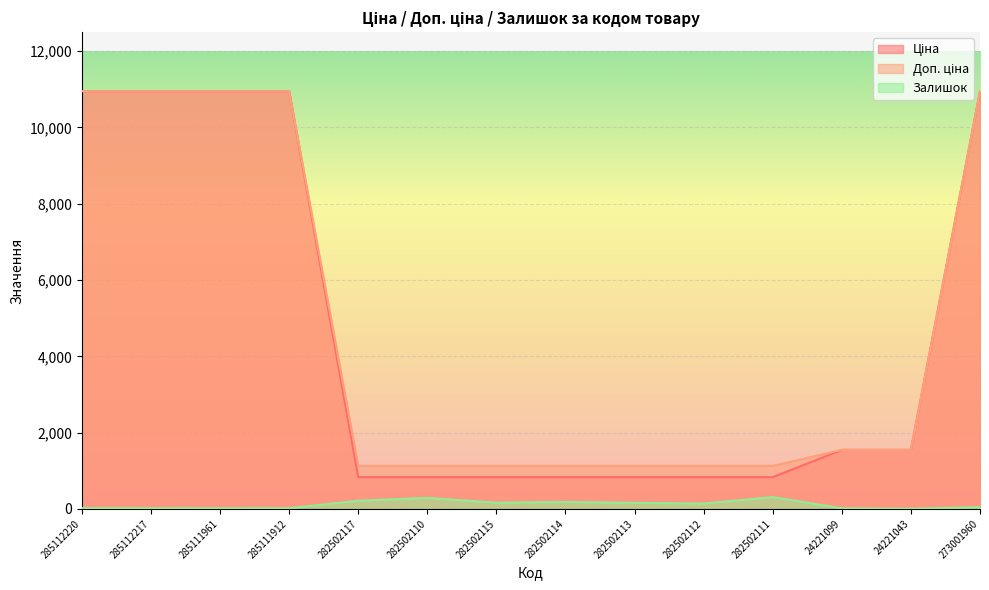

Which series has the widest spread of values?

Ціна